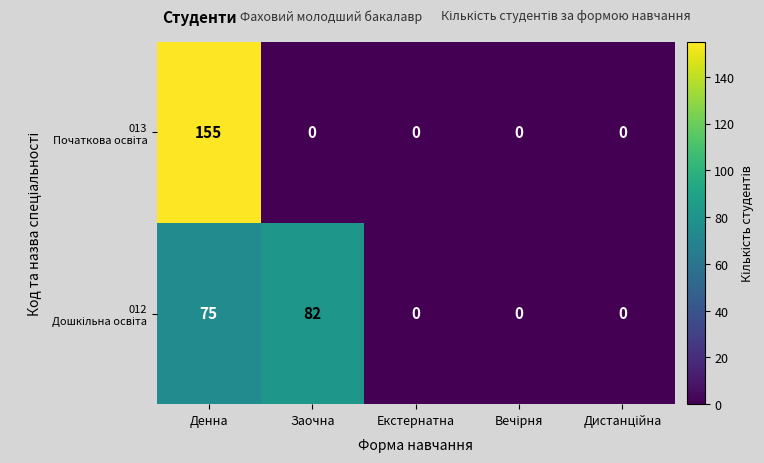

At which category is the sum across all series the highest?

Денна